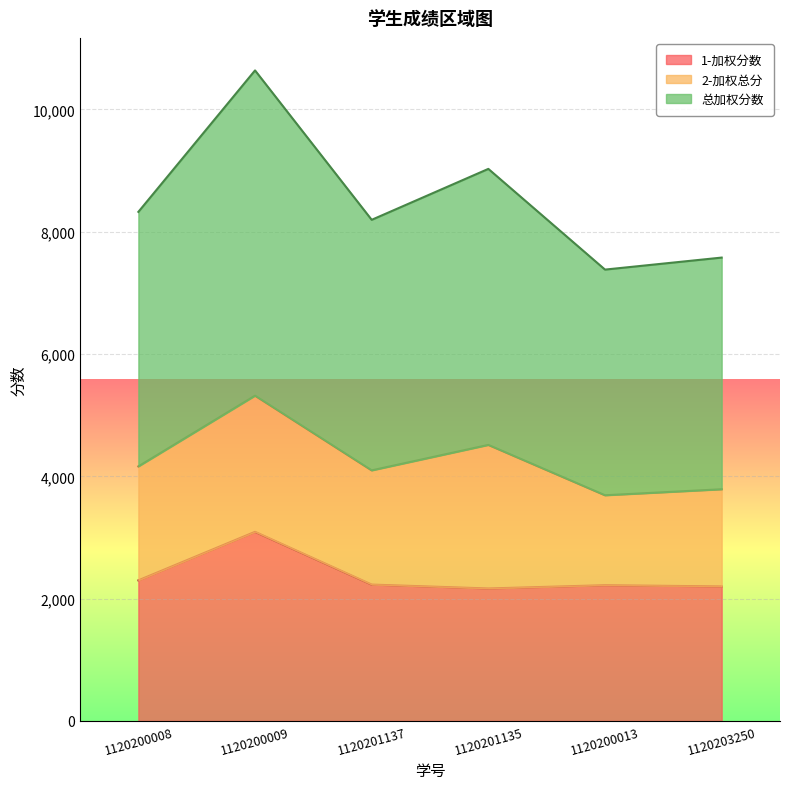

What is the lowest value of the 总加权分数 series?

3690.5